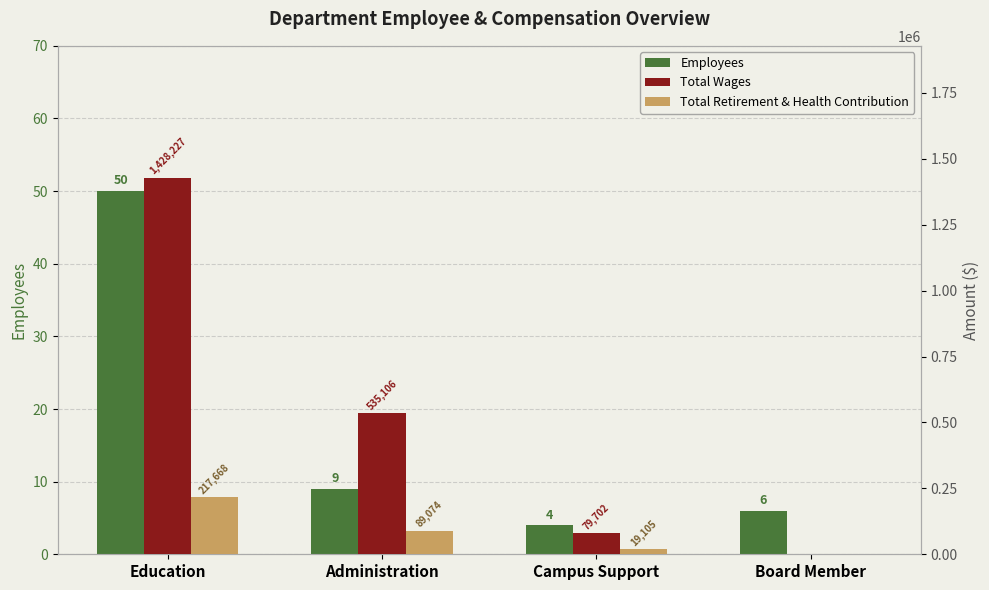

True or false: Total Retirement & Health Contribution has a value of 122992 at Administration.

False